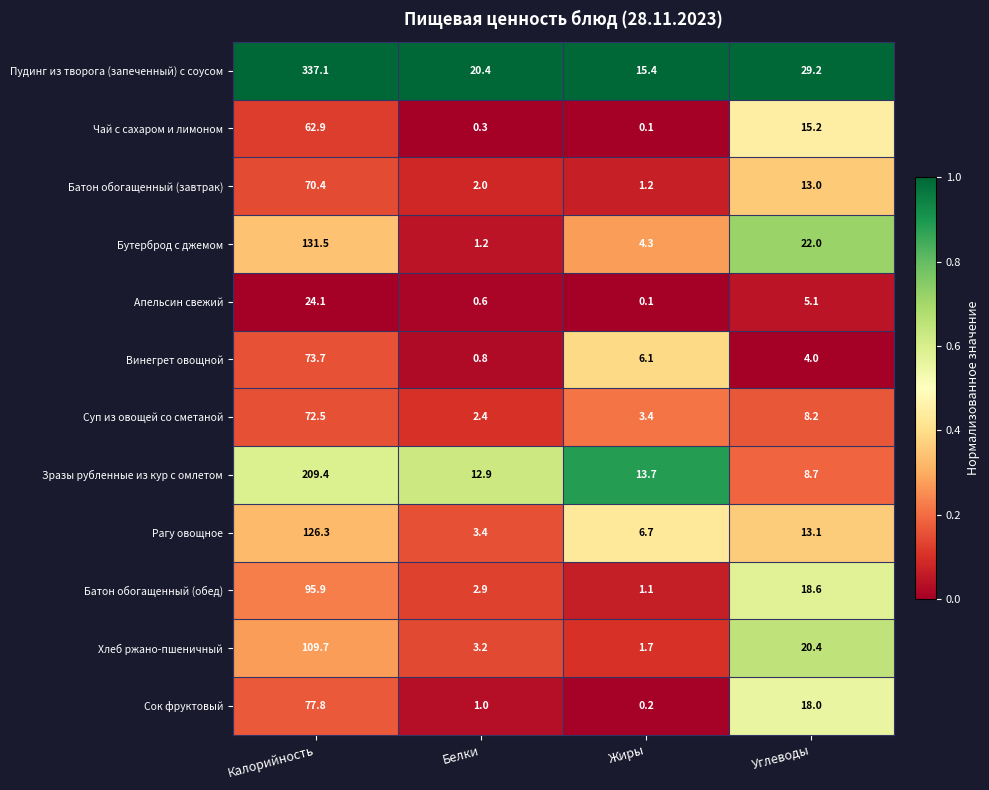

At which category does the chart reach its peak across all series?

Калорийность